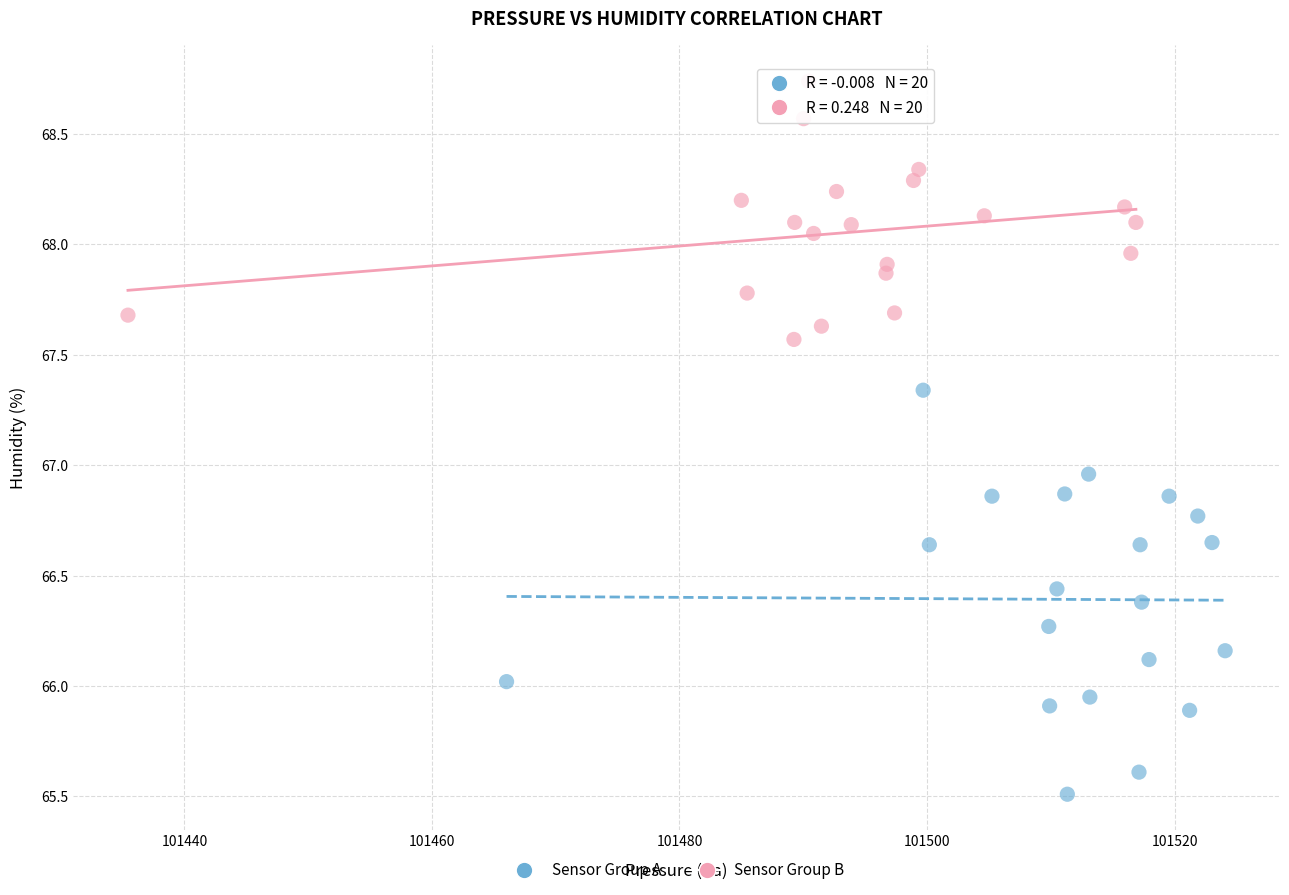

Which series contains the lowest Y value?

Sensor Group A